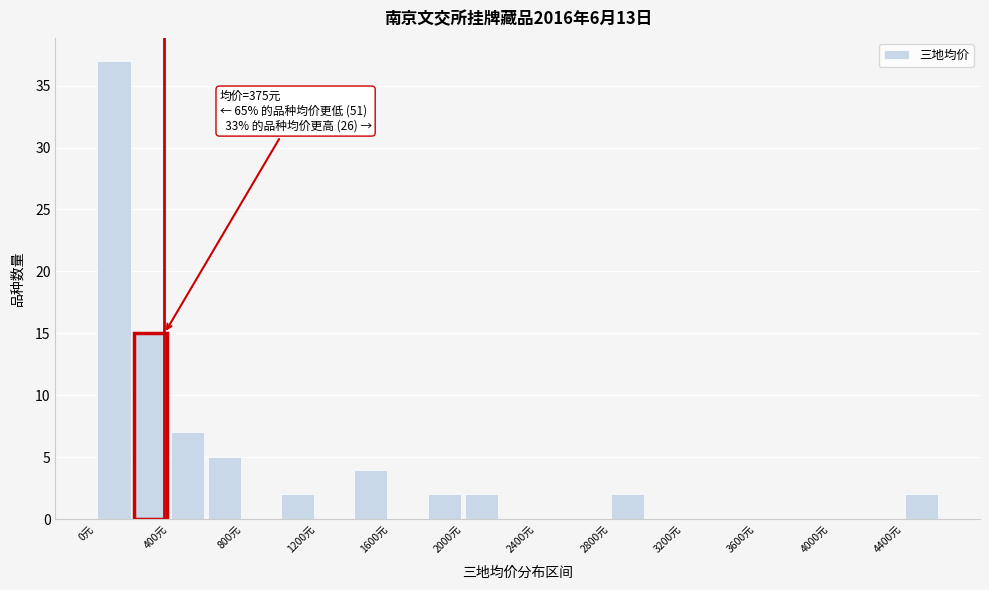

Over which range of the x-axis is the bar tallest?

0 to 200